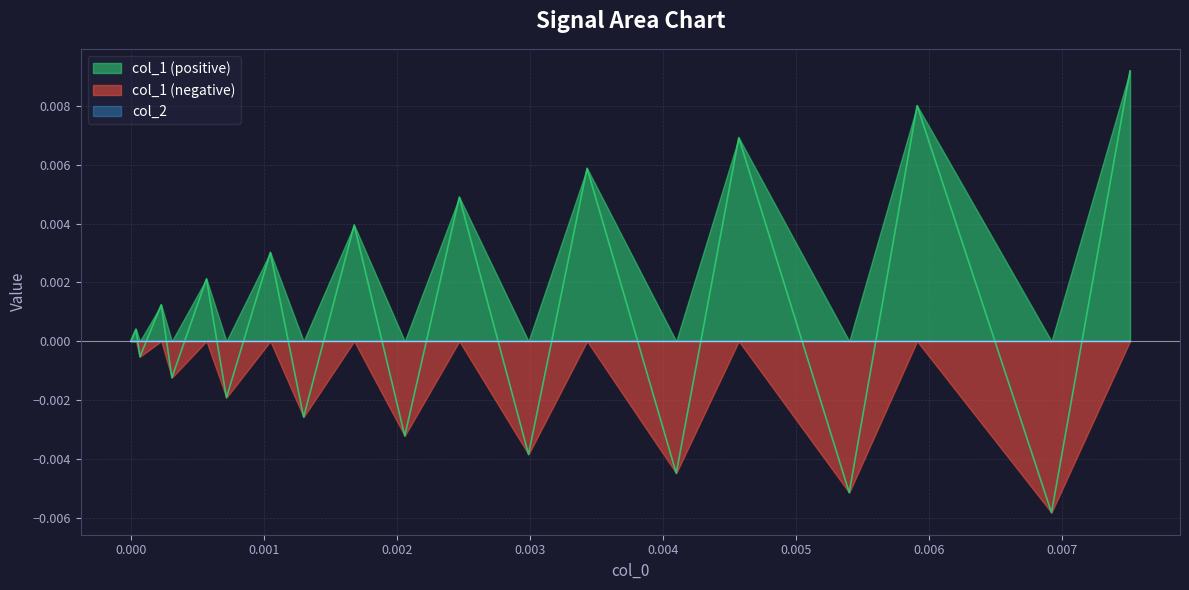

Does the chart display data point markers on the line(s)?

No